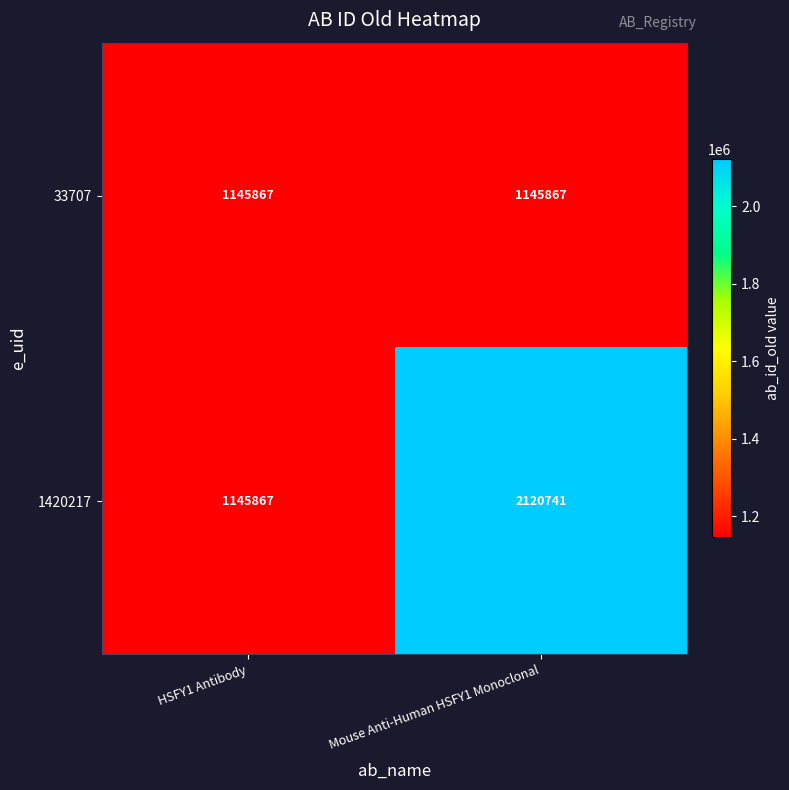

What is the highest value of the 33707 series?

1145867